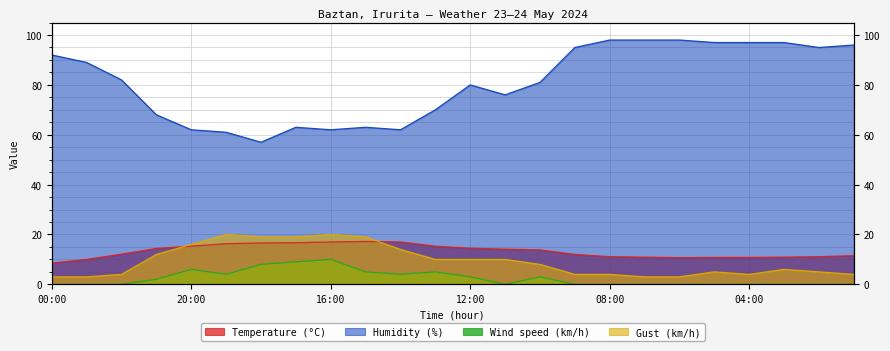

What is the difference between the maximum and minimum values in the Wind speed (km/h) series?

10.0